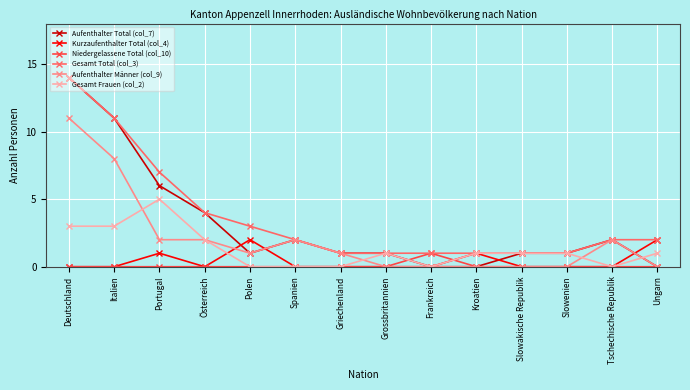

What are all the series names shown in the legend?

Aufenthalter Total (col_7), Kurzaufenthalter Total (col_4), Niedergelassene Total (col_10), Gesamt Total (col_3), Aufenthalter Männer (col_9), Gesamt Frauen (col_2)